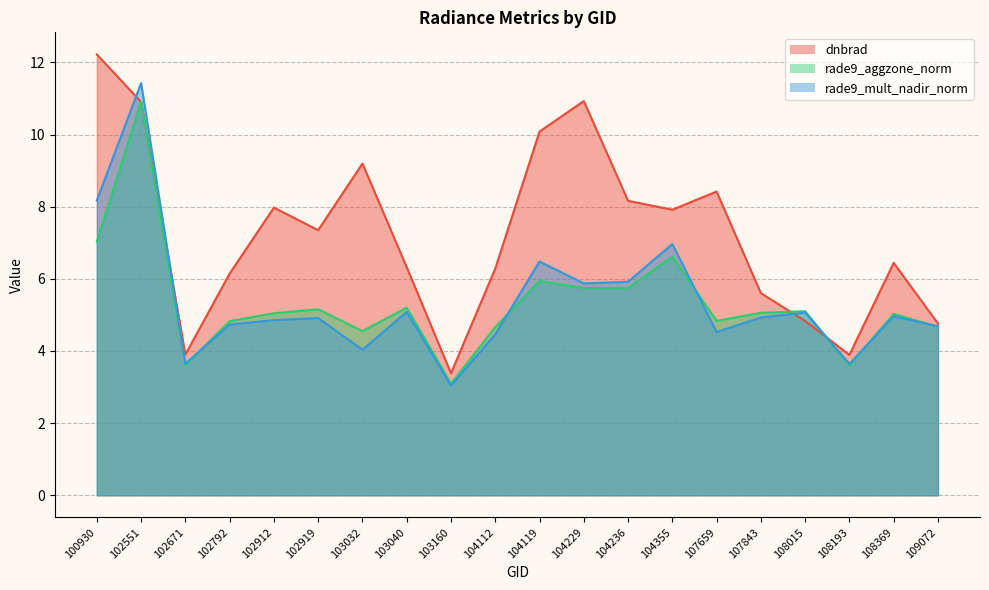

True or false: dnbrad and rade9_mult_nadir_norm cross at least once.

True